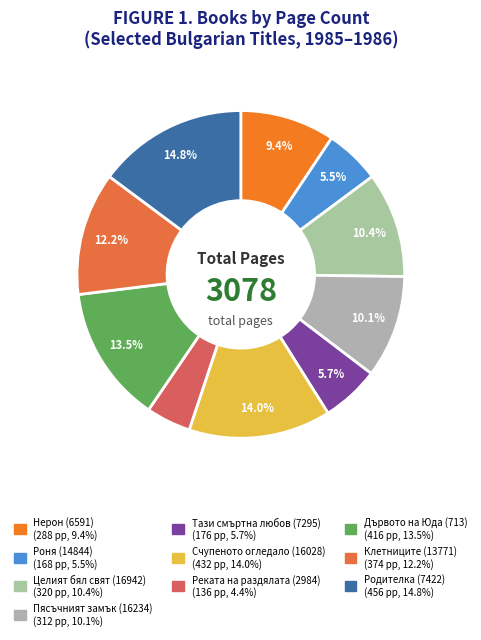

Does Целият бял свят (16942) represent more than half of the total?

No